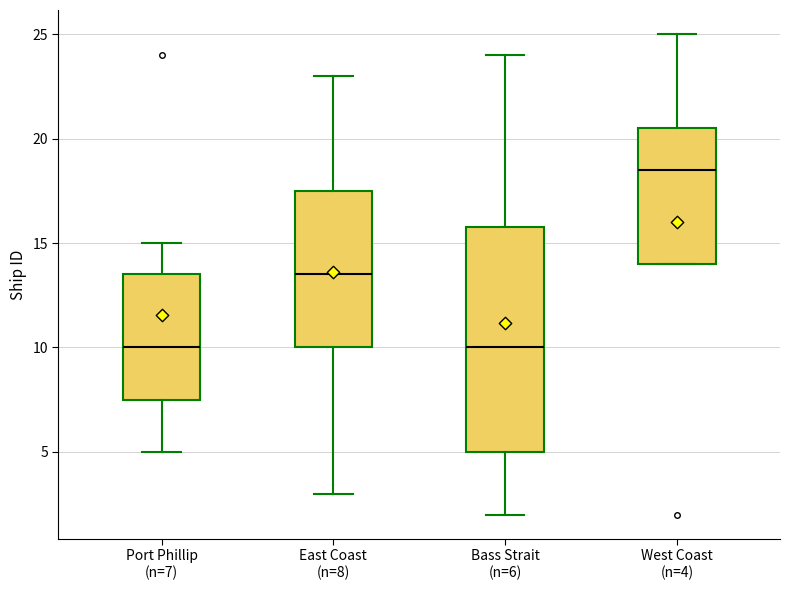

Reading left to right, read every box against the y-axis: the position of its median line, the range the box covers, and the ends of its whiskers. The values are not printed on the chart, so give them approximately, as read against the axis.

Port Phillip (n=7): median 10.0, box 7.5 to 13.5, whiskers 5.0 to 15.0
East Coast (n=8): median 13.5, box 10.0 to 17.5, whiskers 3.0 to 23.0
Bass Strait (n=6): median 10.0, box 5.0 to 16.0, whiskers 2.0 to 24.0
West Coast (n=4): median 18.5, box 14.0 to 20.5, whiskers 14.0 to 25.0